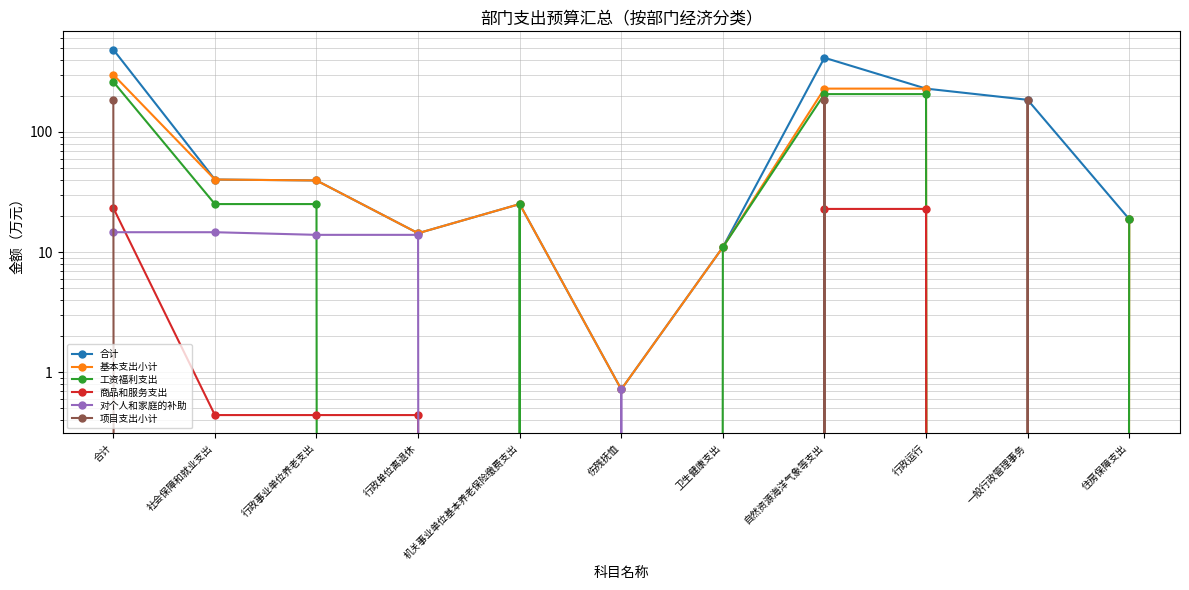

Is it true that 工资福利支出 equals 2.2 at 卫生健康支出?

False